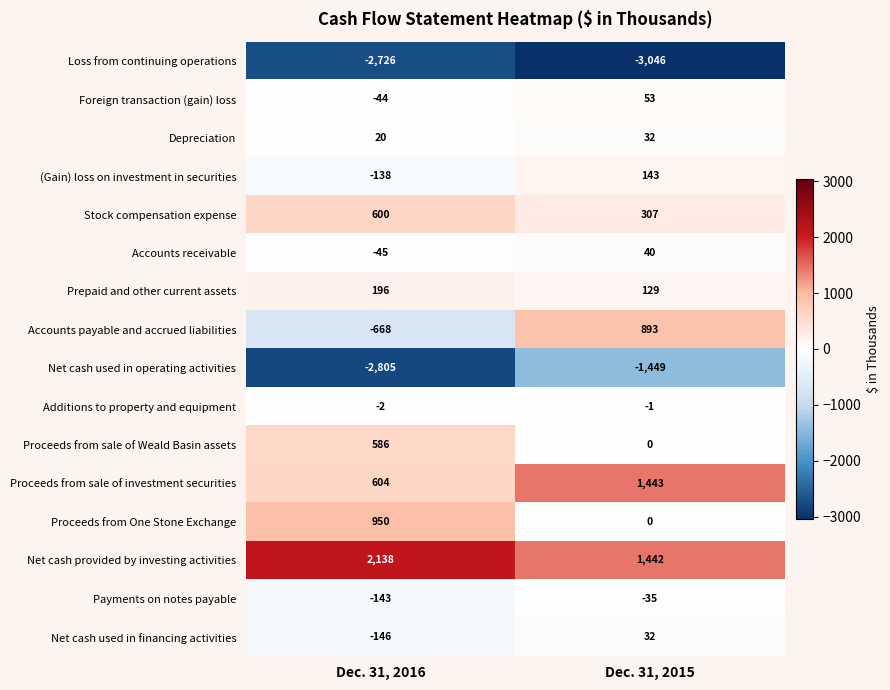

Which category has the lowest value across all series?

Dec. 31, 2015